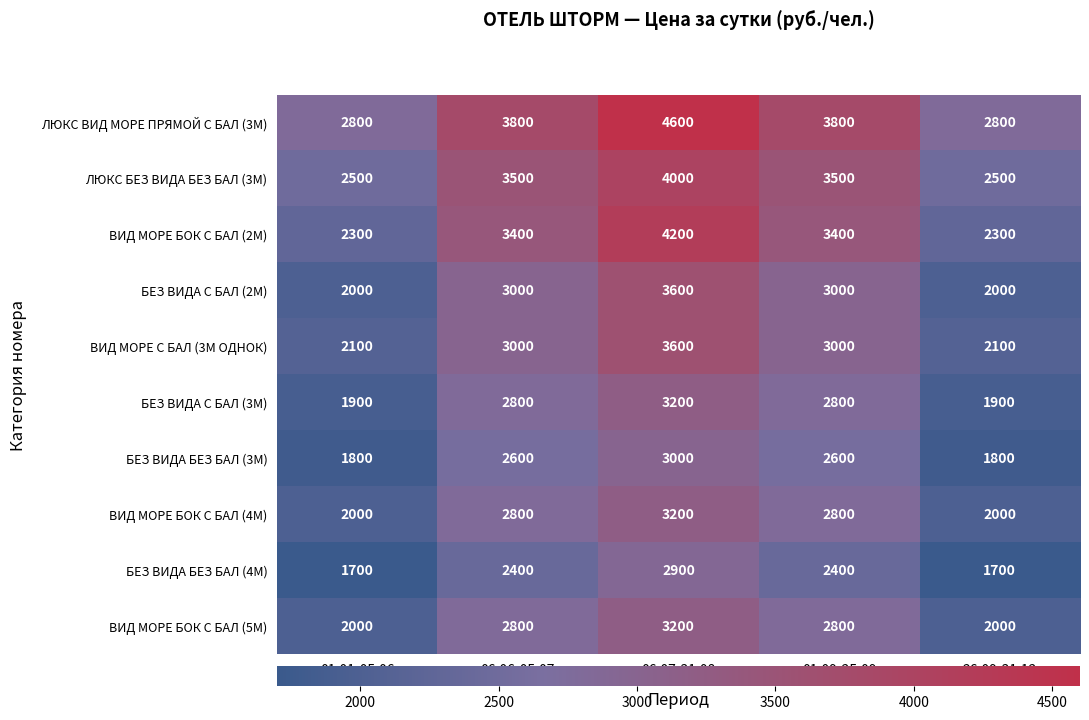

Read the ВИД МОРЕ БОК С БАЛ (5М) value at 01.09-25.09, to the nearest 50.

2800